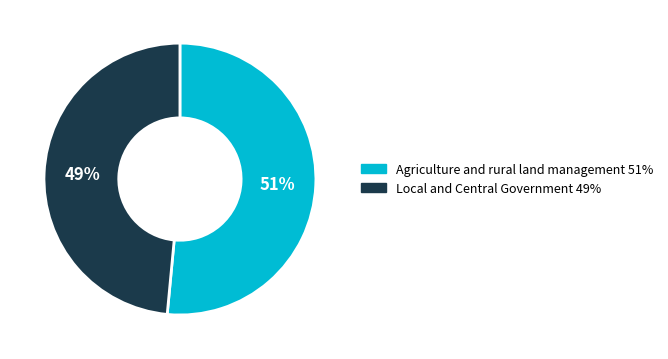

Between Agriculture and rural land management and Local and Central Government, which is larger?

Agriculture and rural land management